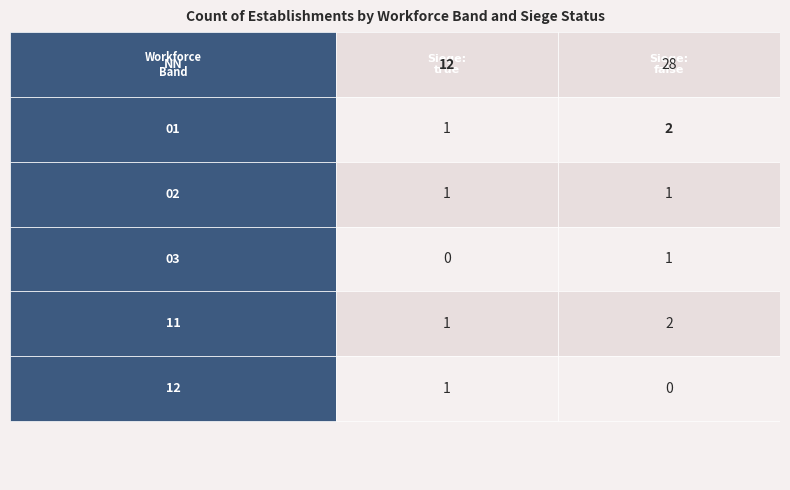

At which label is 11 closest to 1?

true